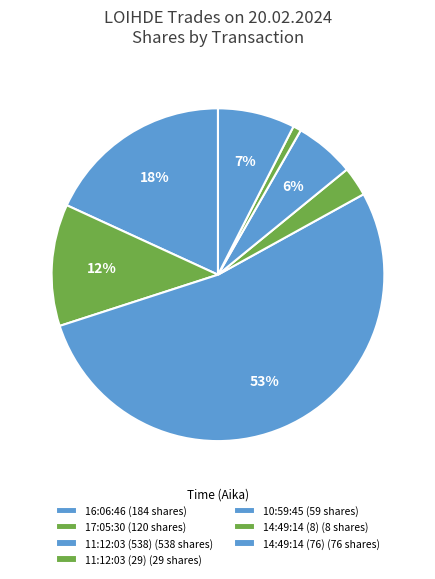

What percentage is the 14:49:14 (8) slice, to the nearest percent?

1%